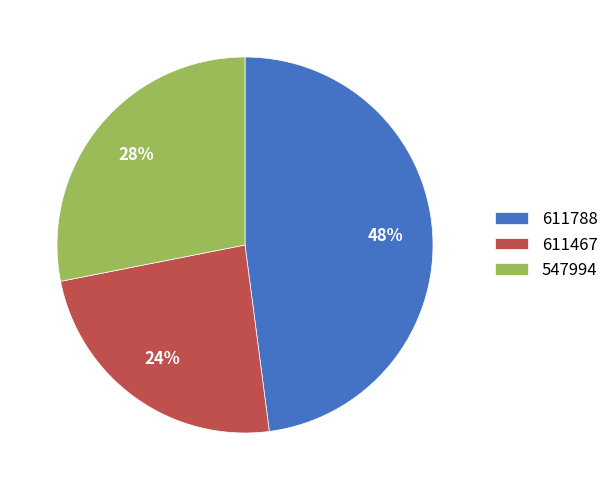

Which has a higher value, 547994 or 611467?

547994